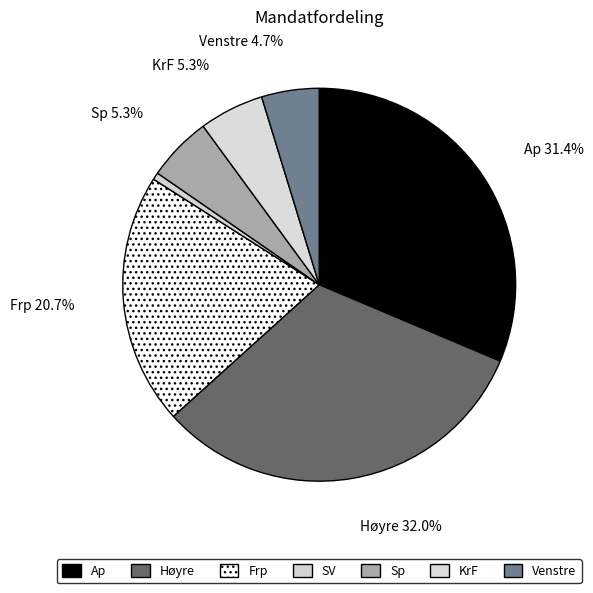

Approximately how many times larger is the value at Frp compared to KrF?

3.9